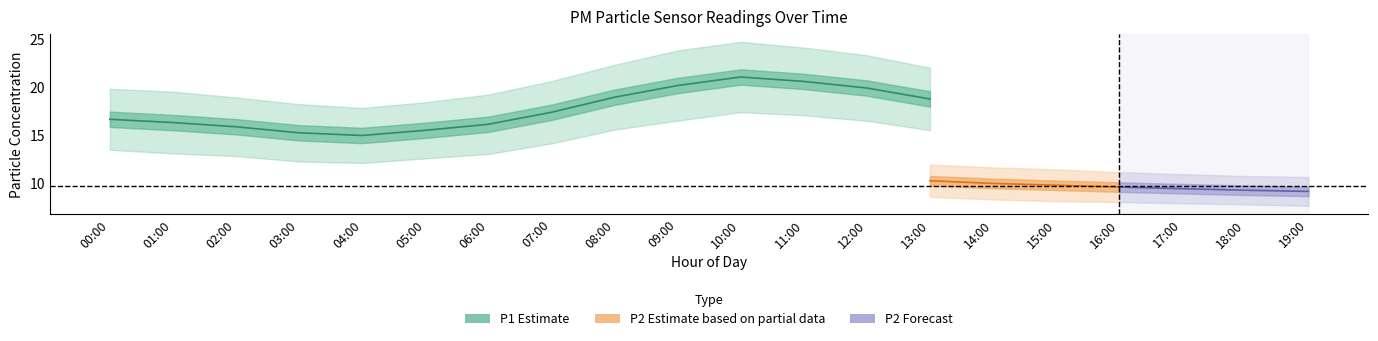

Does the chart have visible grid lines?

No